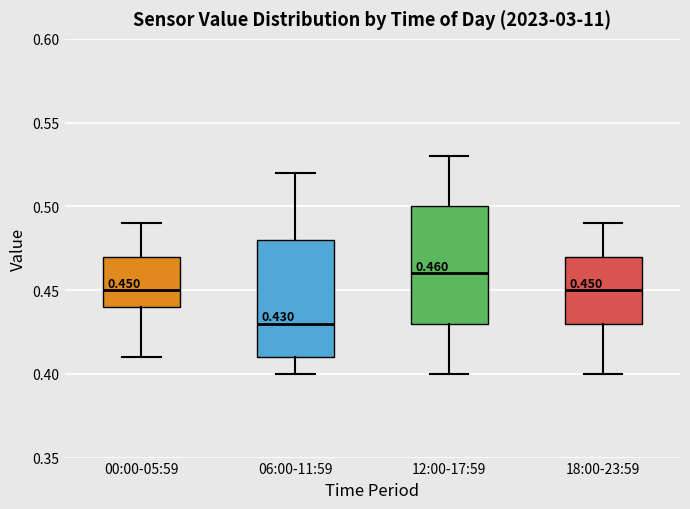

Which box has the highest median line?

12:00-17:59